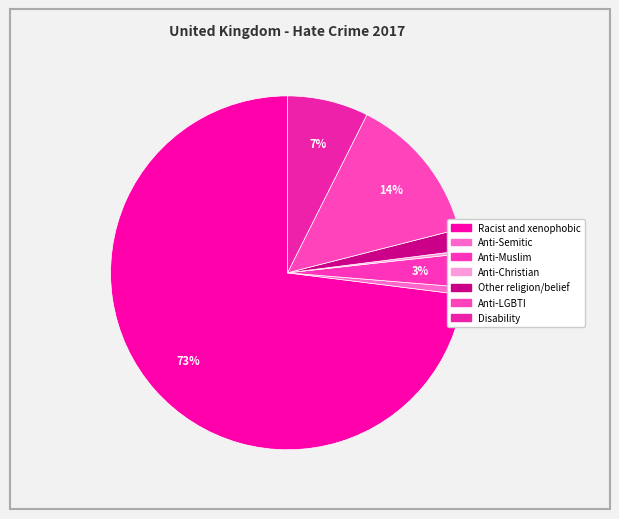

What is the change in value from Anti-Muslim to Anti-LGBTI?

+10324